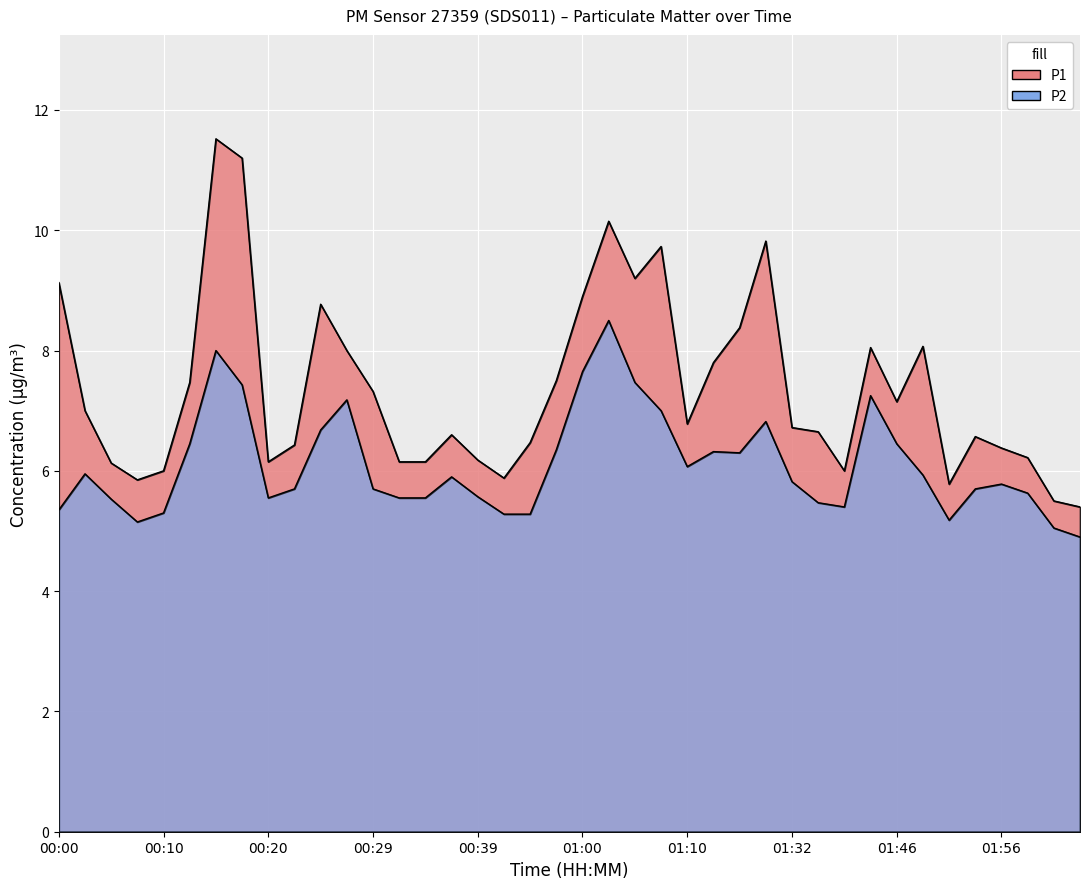

How many interior local valleys does the P1 series have?

8